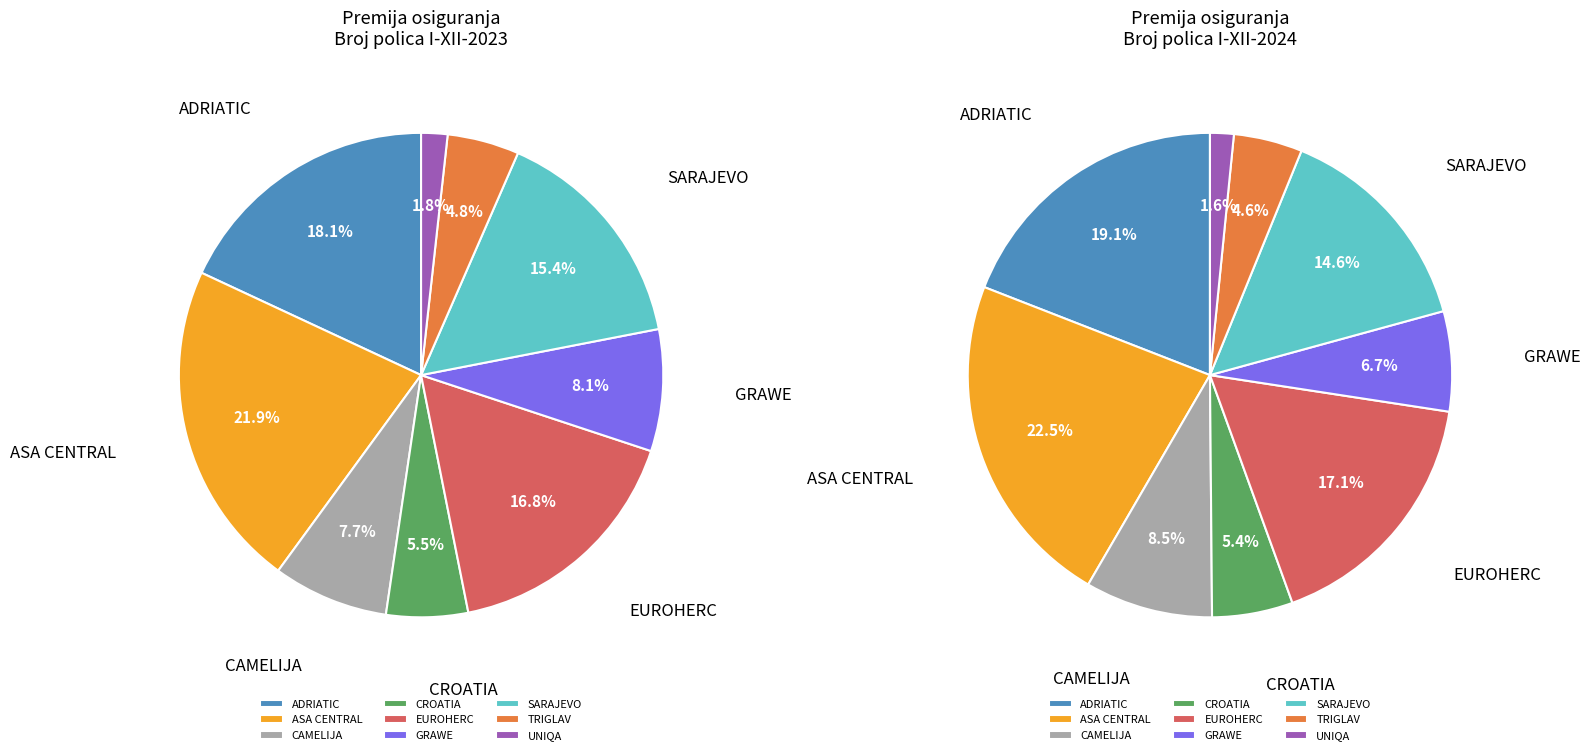

Which category has the biggest portion of the pie?

ASA CENTRAL